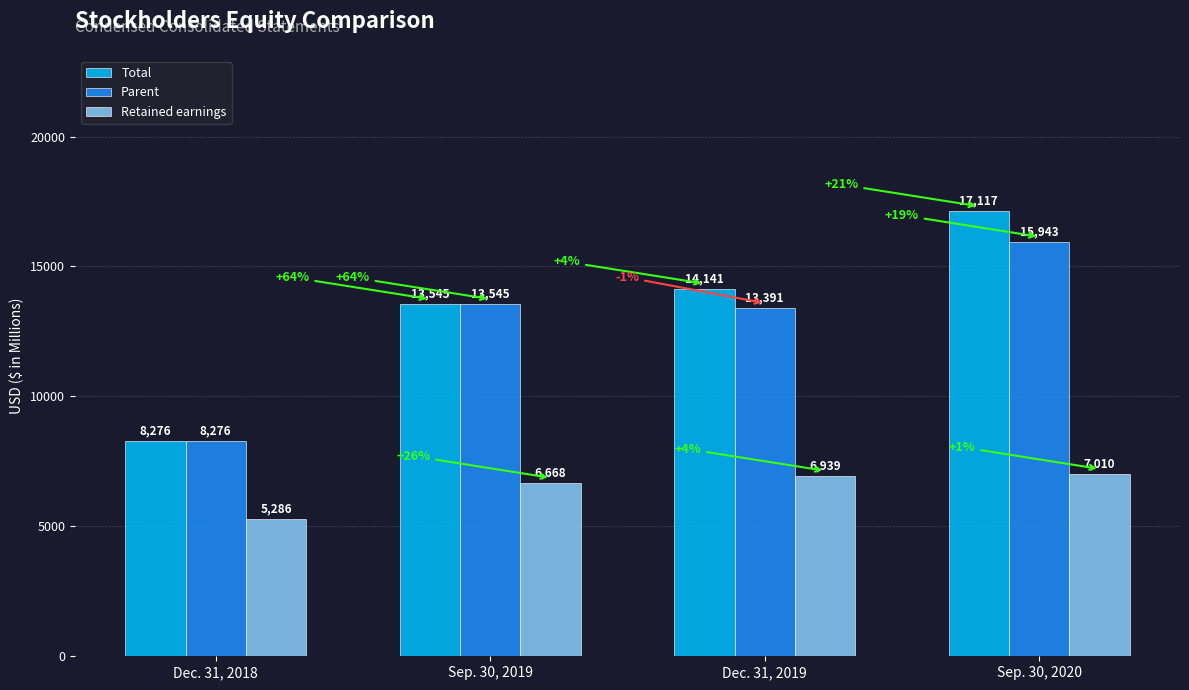

What is the sum of the Parent values at Sep. 30, 2019 and Dec. 31, 2018?

21821